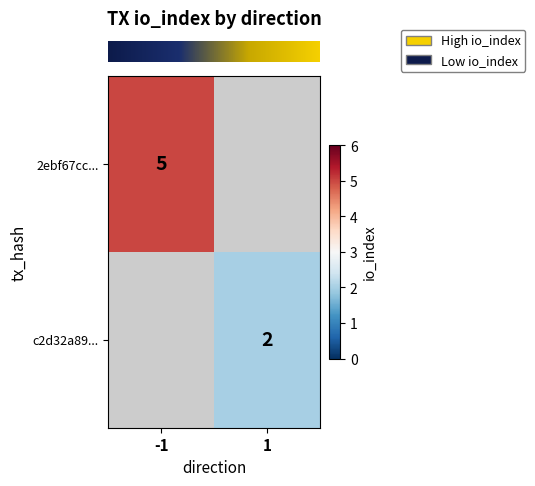

Which label corresponds to the smallest value in the chart?

1